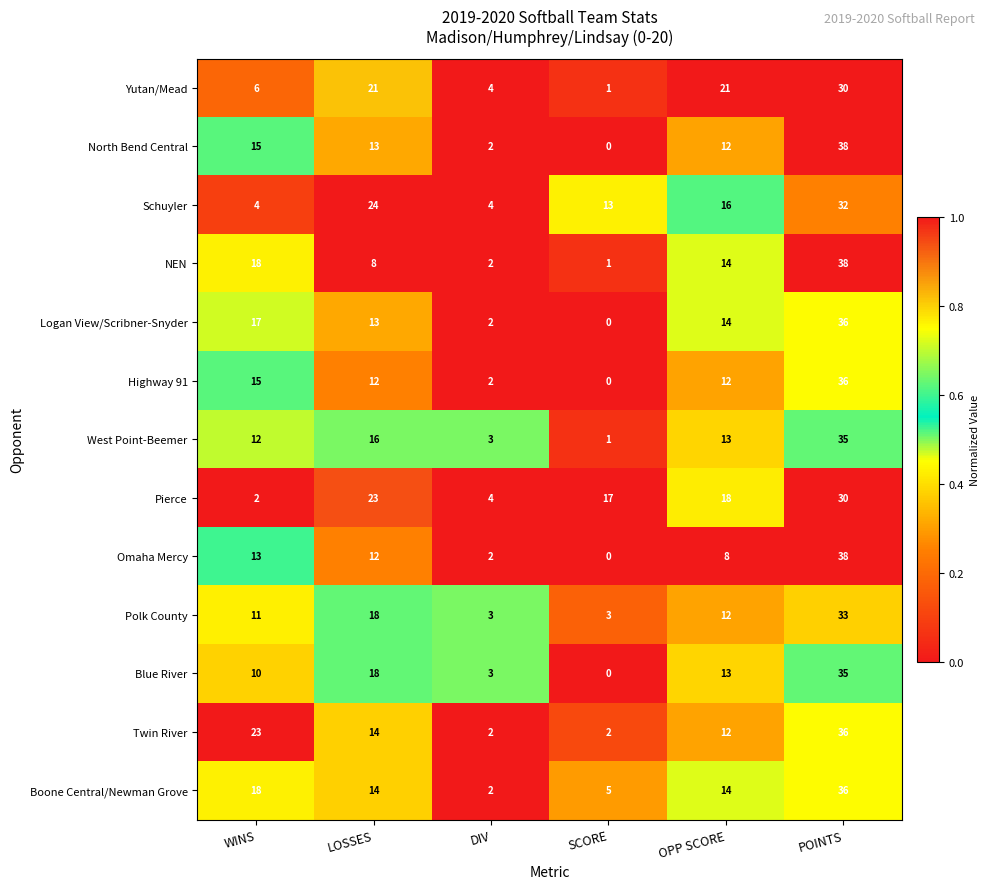

What is the greatest value displayed?

38